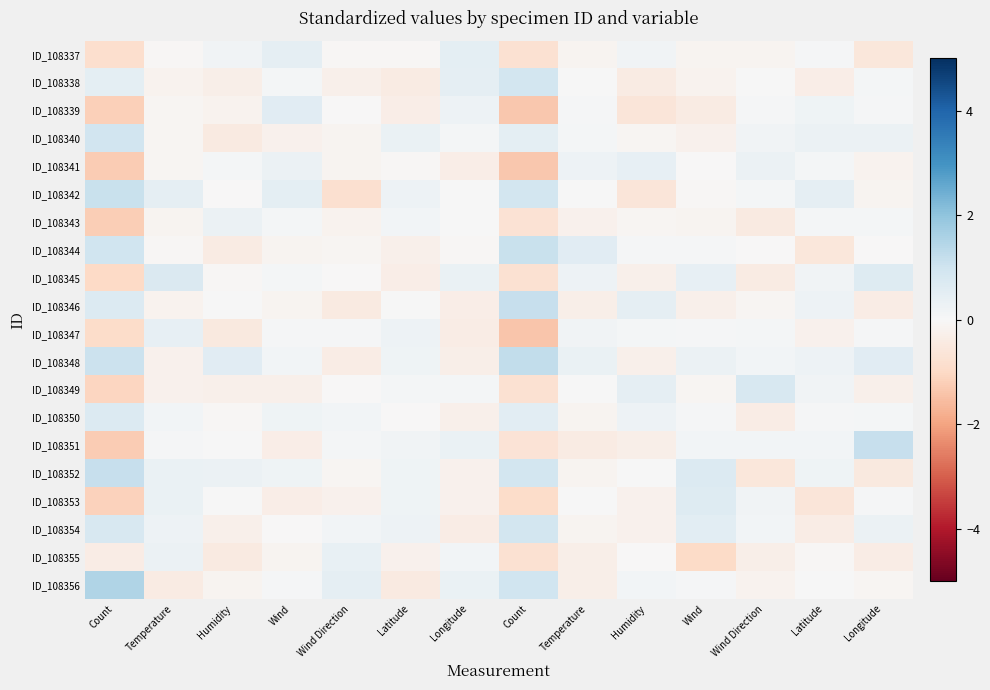

Rank the series at Count from highest to lowest value.

ID_108356, ID_108352, ID_108342, ID_108348, ID_108344, ID_108340, ID_108354, ID_108346, ID_108350, ID_108338, ID_108355, ID_108337, ID_108347, ID_108345, ID_108349, ID_108353, ID_108339, ID_108343, ID_108341, ID_108351